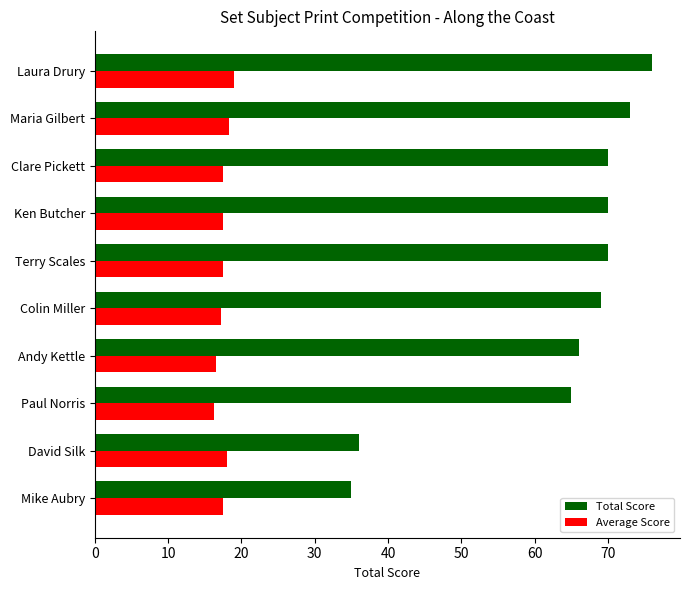

Which series has the largest range (max minus min)?

Total Score